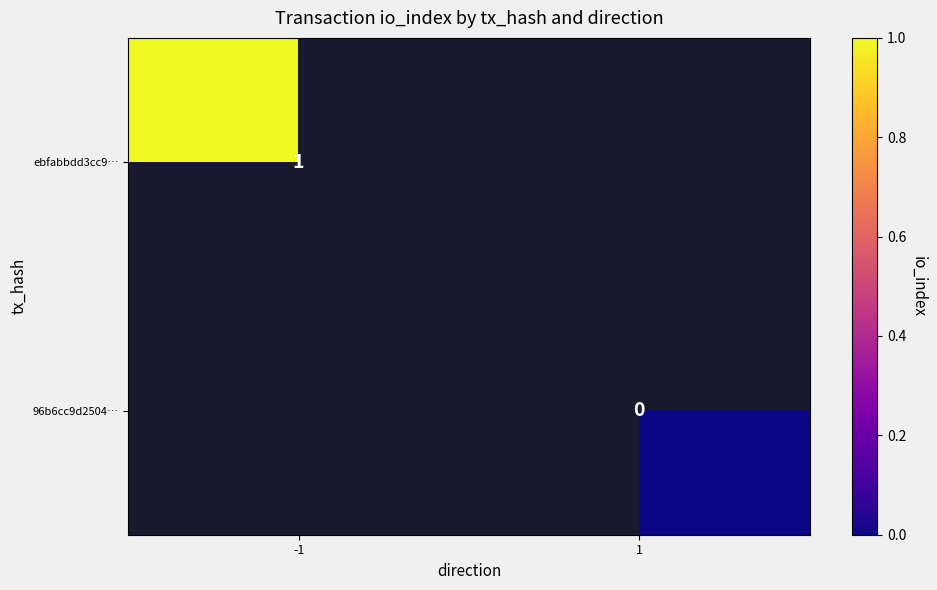

Is it true that ebfabbdd3cc9… equals 1 at -1?

True